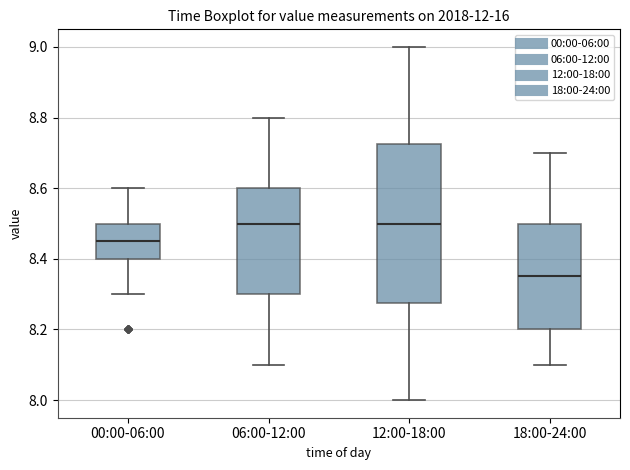

Reading left to right, transcribe this box plot: for each box, give where its median line is, the range the box spans, and where its two whiskers end, as read against the y-axis. The values are not printed on the chart, so give them approximately, as read against the axis.

00:00-06:00: median 8.46, box 8.40 to 8.50, whiskers 8.30 to 8.60
06:00-12:00: median 8.50, box 8.30 to 8.60, whiskers 8.10 to 8.80
12:00-18:00: median 8.50, box 8.28 to 8.72, whiskers 8.00 to 9.00
18:00-24:00: median 8.36, box 8.20 to 8.50, whiskers 8.10 to 8.70